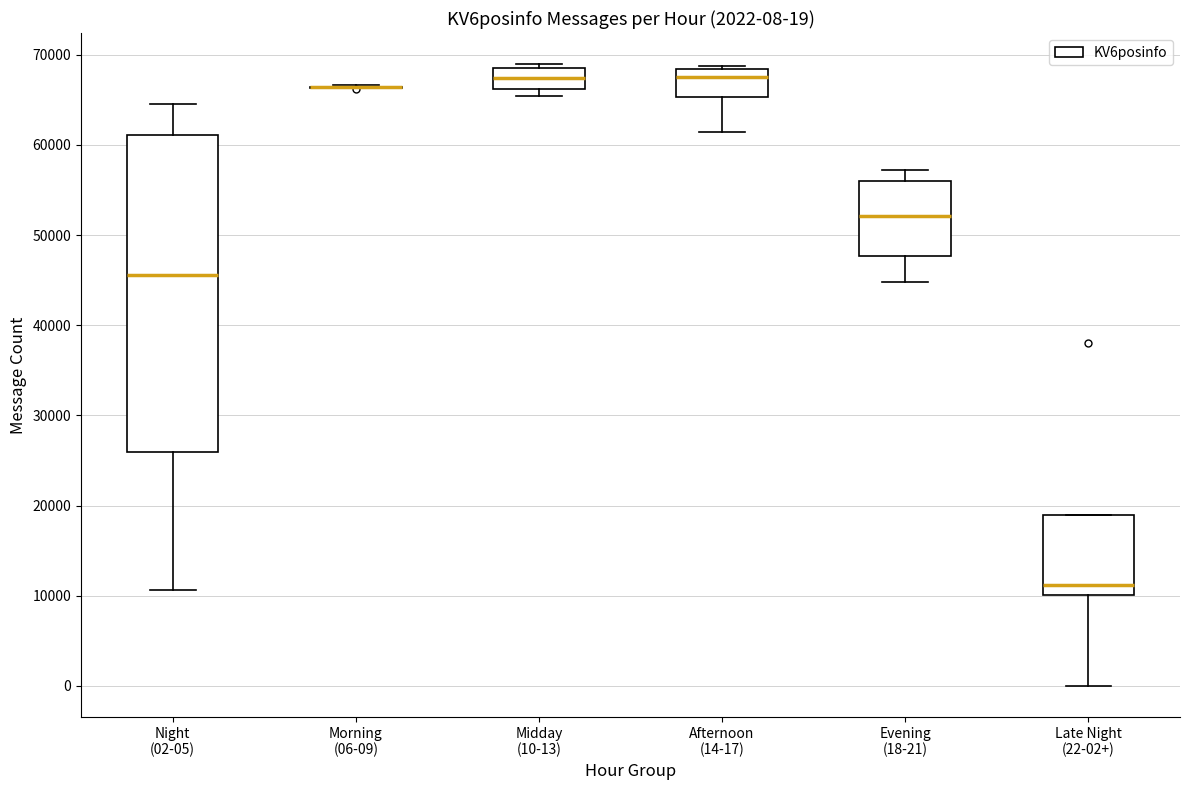

Which box is the tallest, from its lower edge to its upper edge?

Night (02-05)